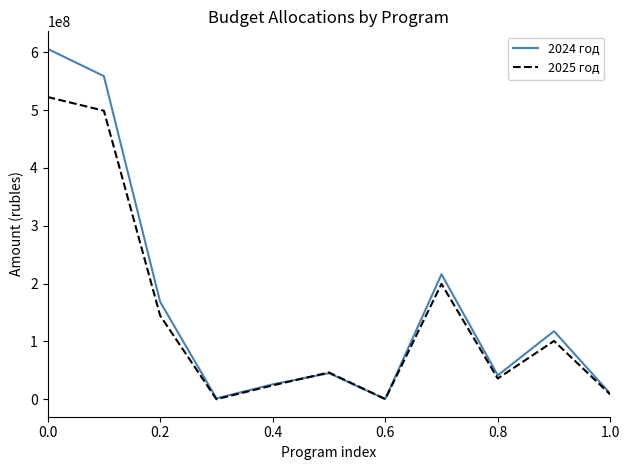

Count the number of data series in this chart.

2